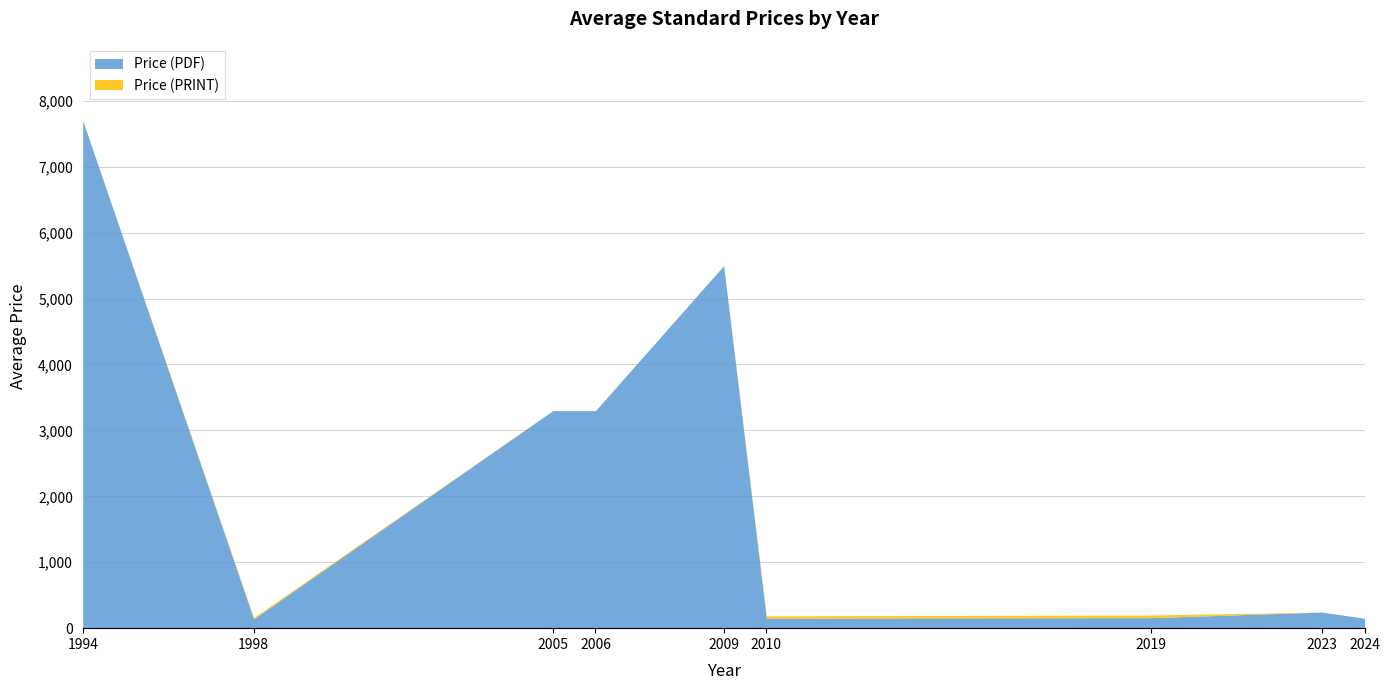

List the series in order of their overall mean, lowest first.

Price (PDF), Price (PRINT)